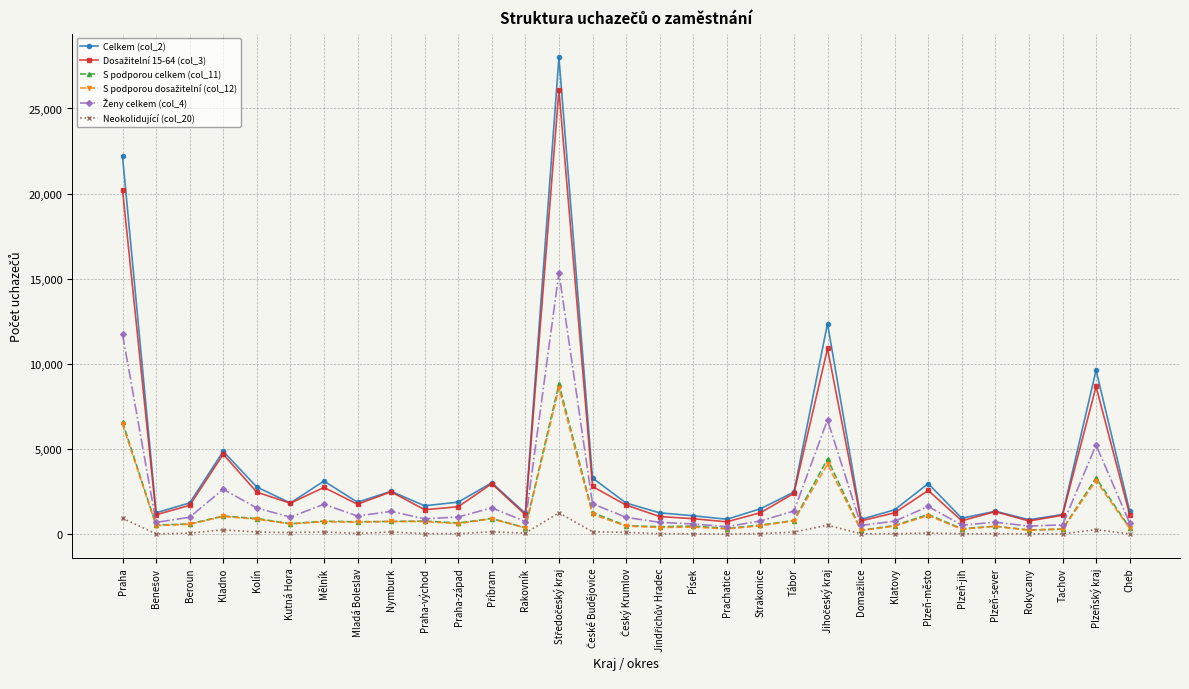

Does the chart have visible grid lines?

Yes